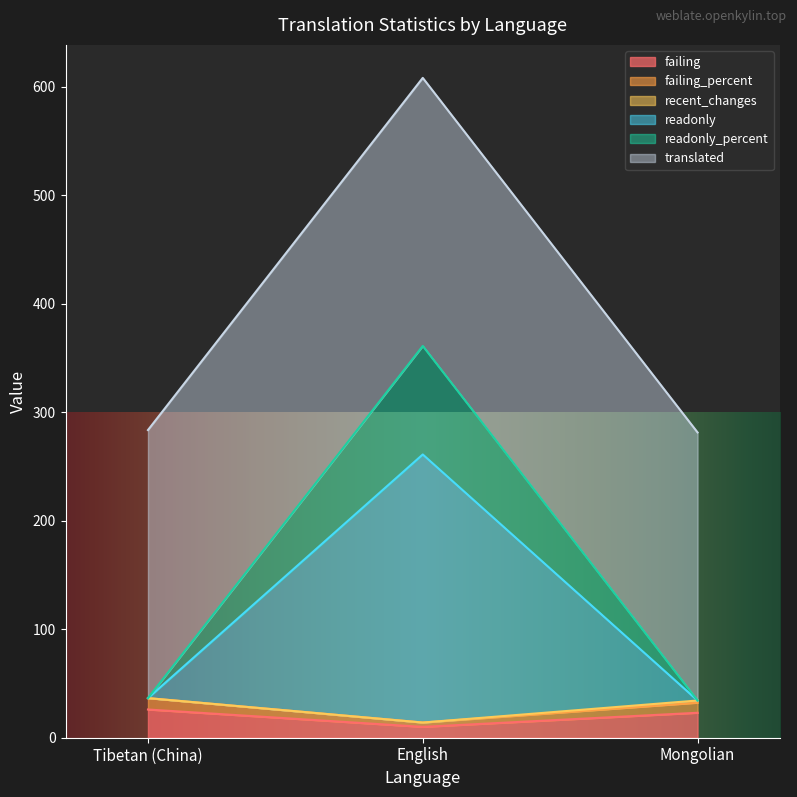

At which category is the sum across all series the highest?

English